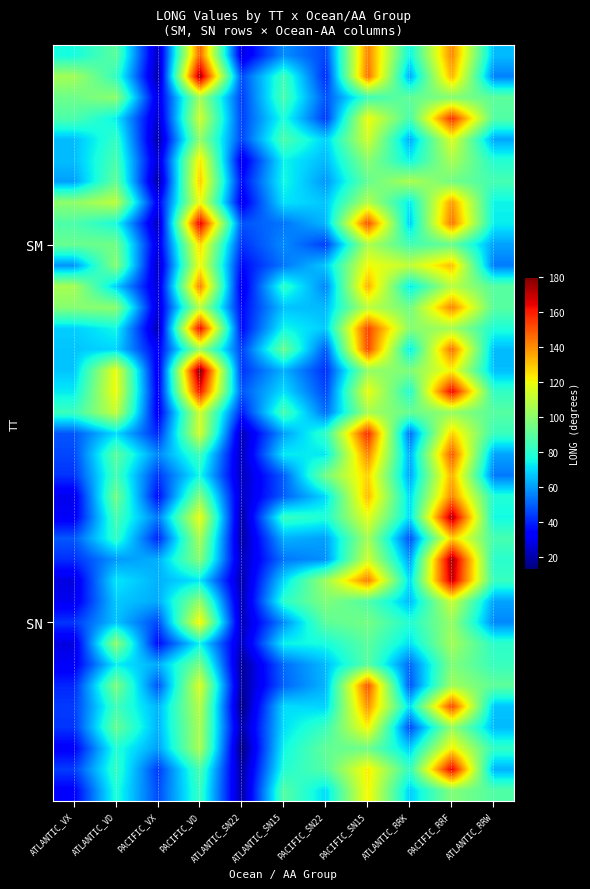

What is the spread (max minus min) of values at PACIFIC_SN22?

62.7